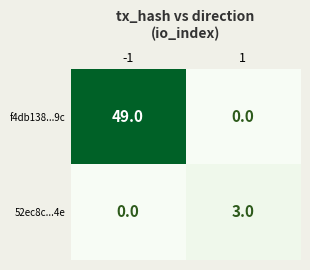

At how many categories does at least one series exceed 4?

1